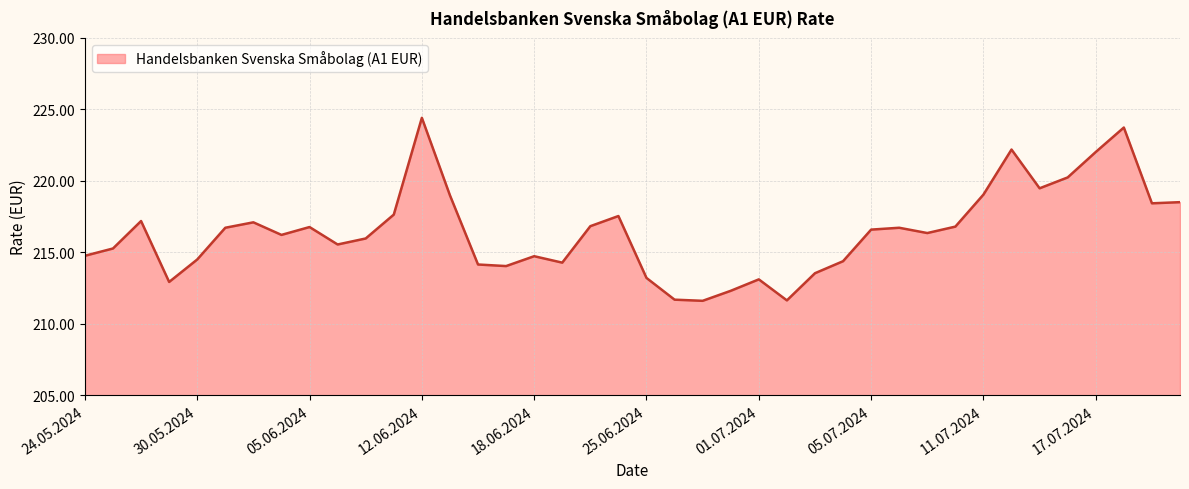

What is the greatest value displayed?

224.4